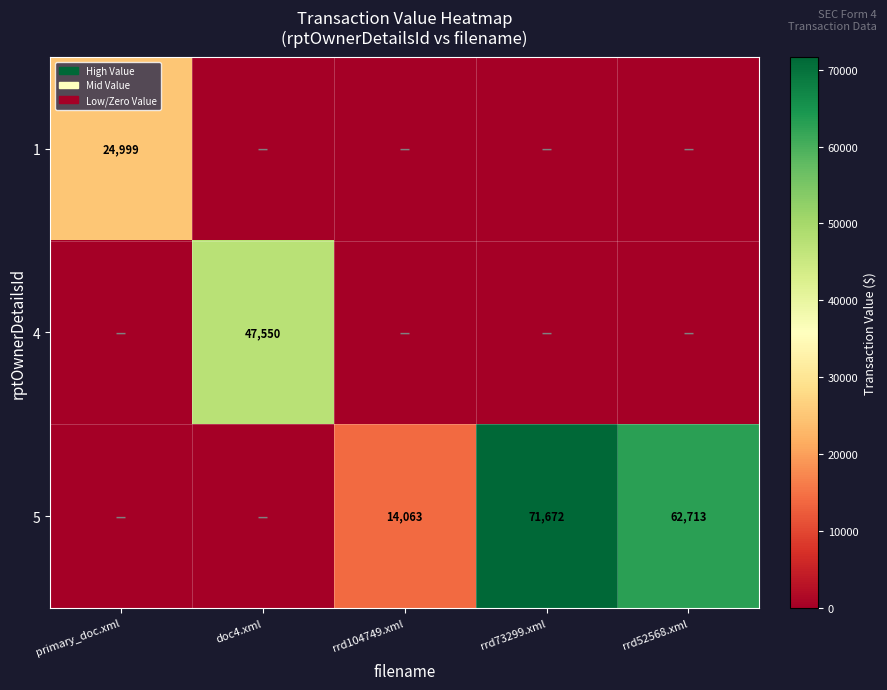

Which category has the lowest value across all series?

doc4.xml